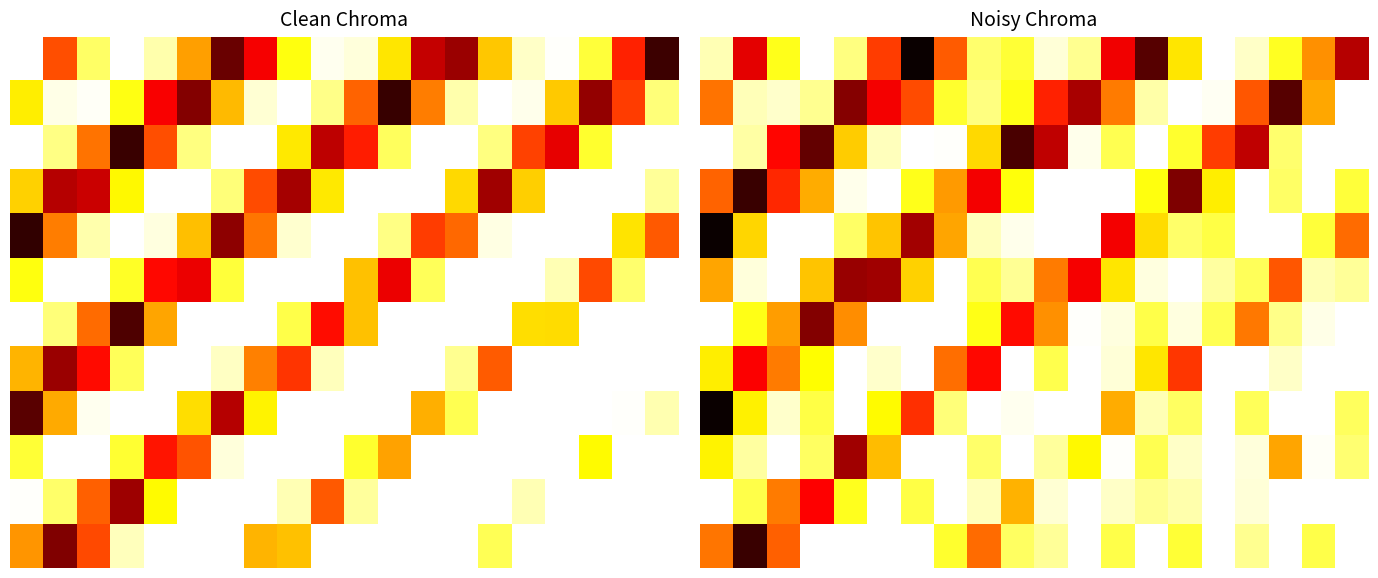

What is the total value across all series at 0?

363.6